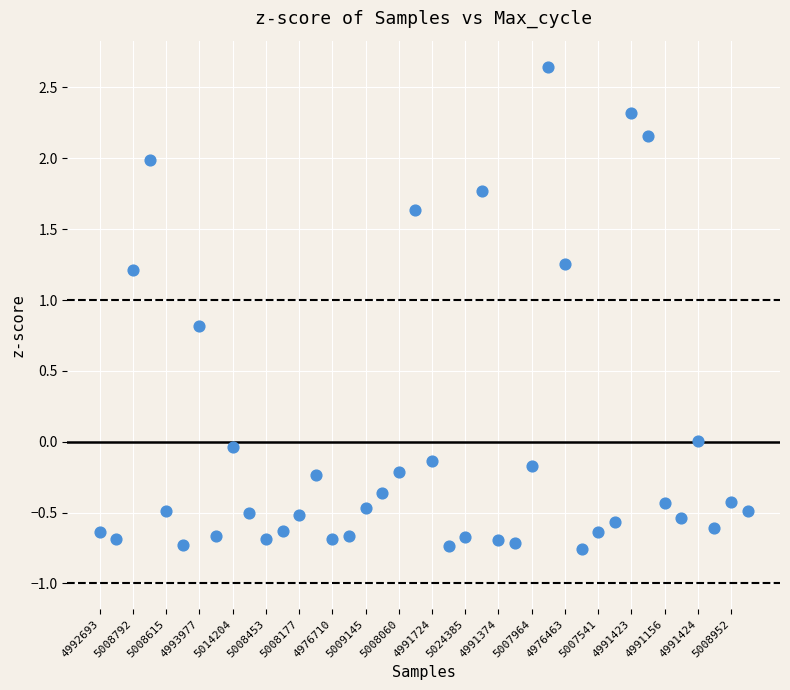

What is the range of Y values (max minus min)?

3.4